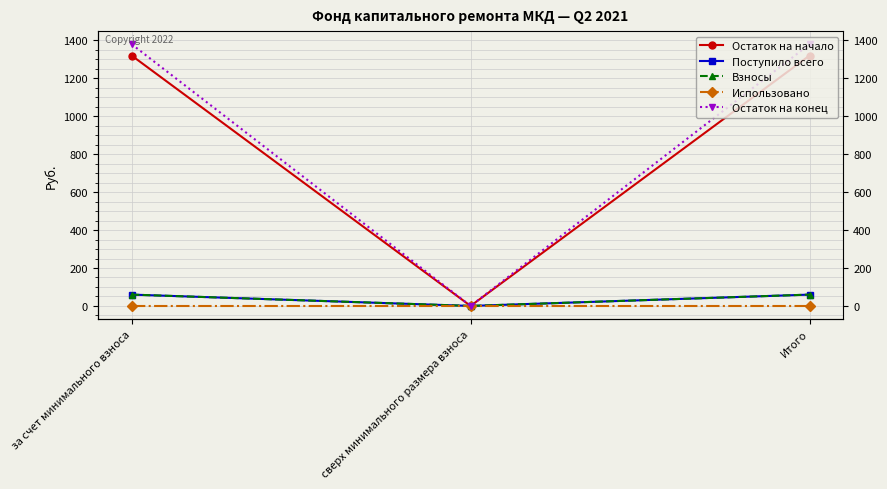

Where is Остаток на конец nearest to the value 690?

за счет минимального взноса